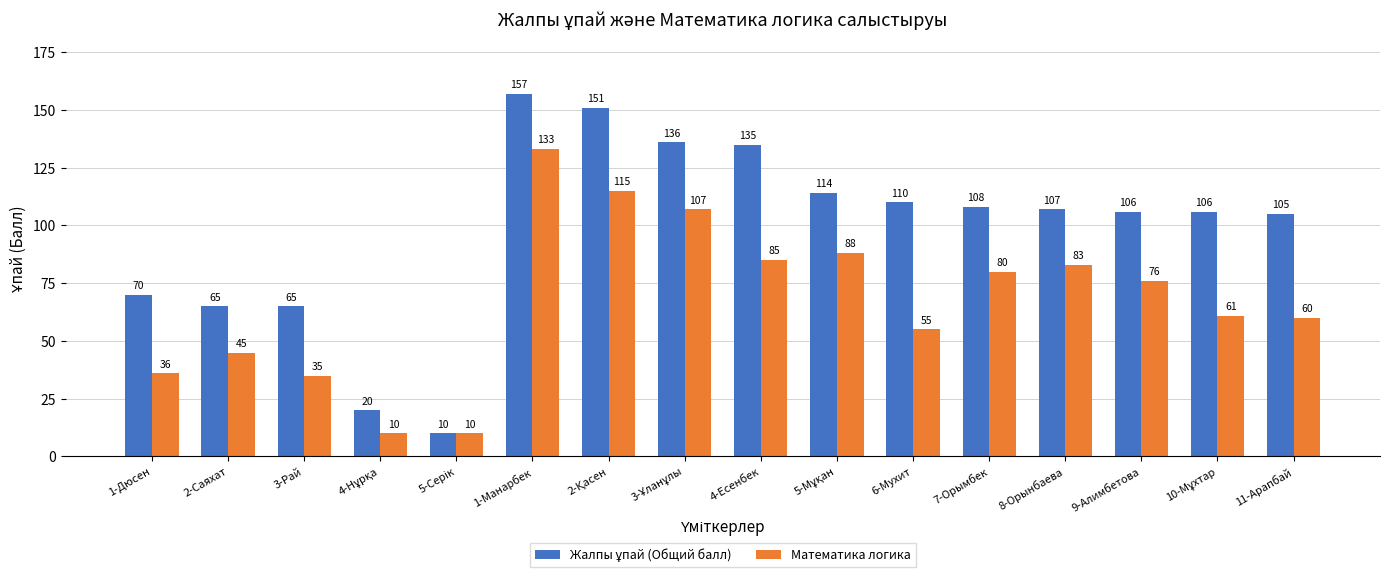

At how many categories does at least one series exceed 132?

4